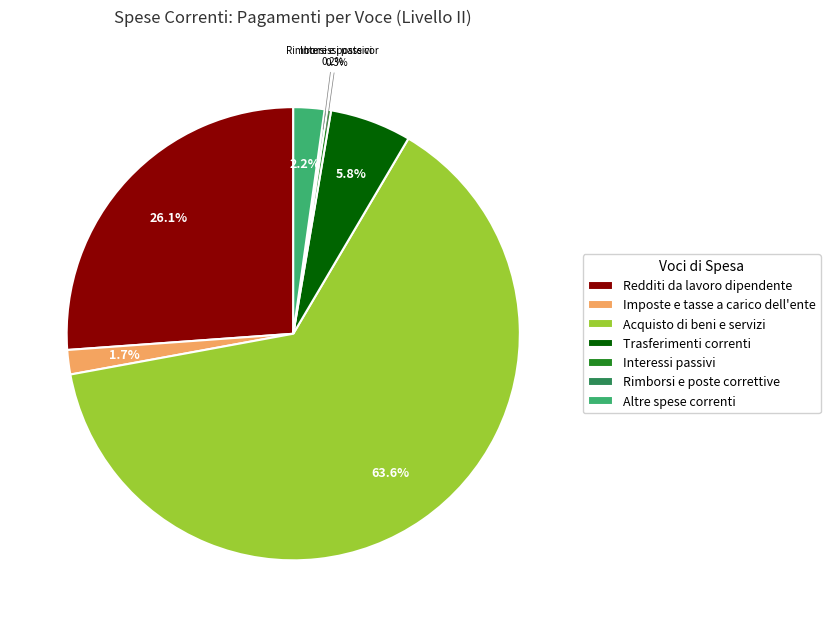

Is there any slice that represents more than half of the pie?

Yes